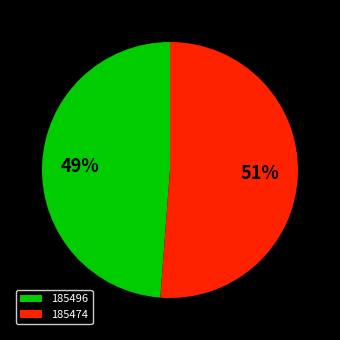

Which category has the smallest portion of the pie?

185496